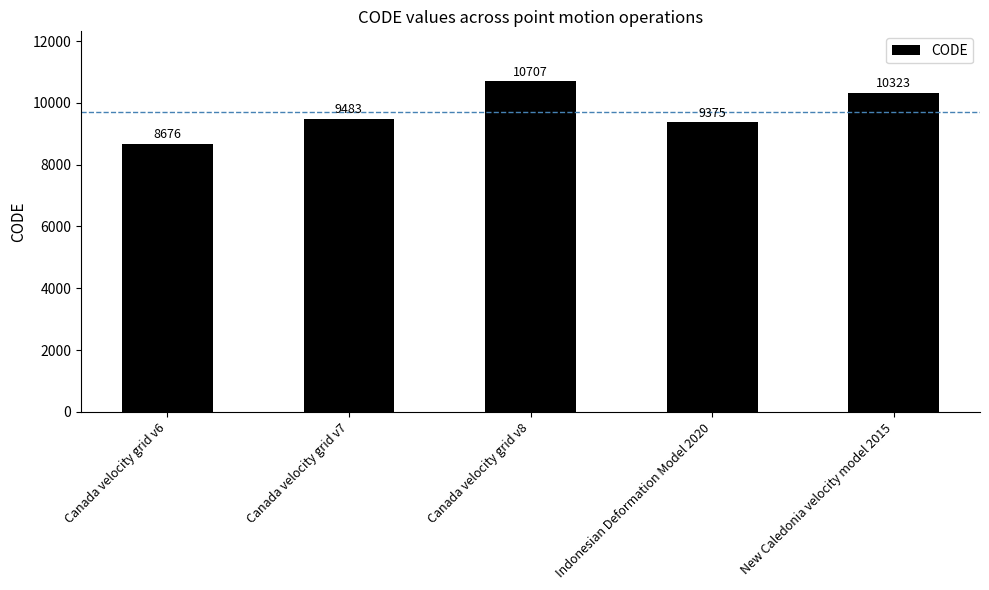

List the labels in order of value, smallest first.

Canada velocity grid v6, Indonesian Deformation Model 2020, Canada velocity grid v7, New Caledonia velocity model 2015, Canada velocity grid v8